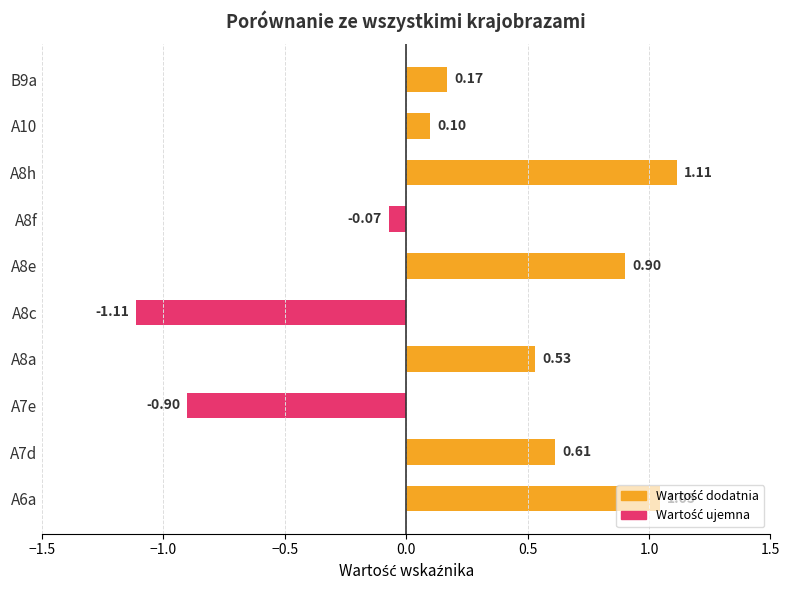

What is the sum of all values?

2.4